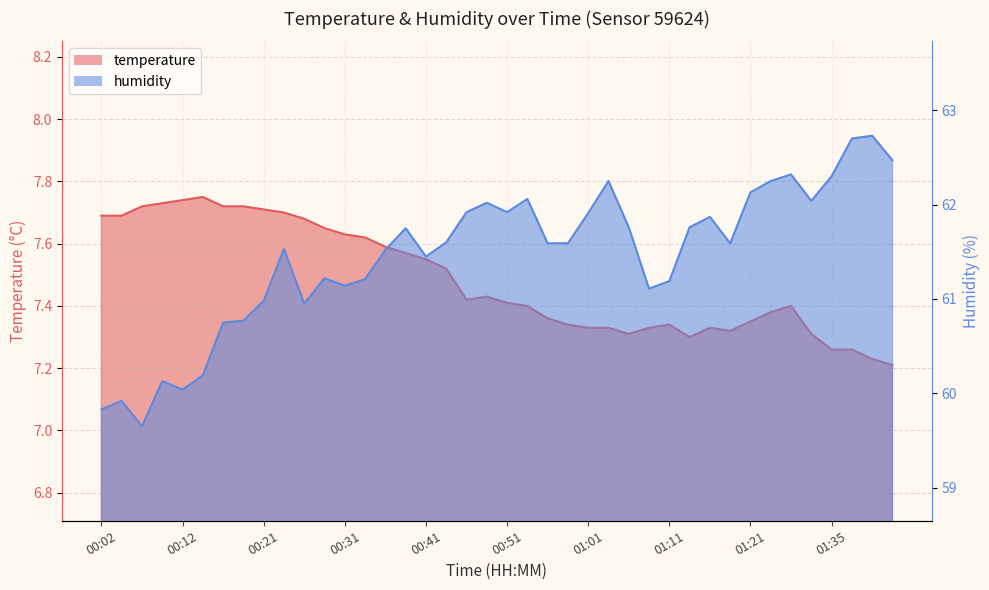

What is the difference between the highest and lowest values at 01:11?

53.8